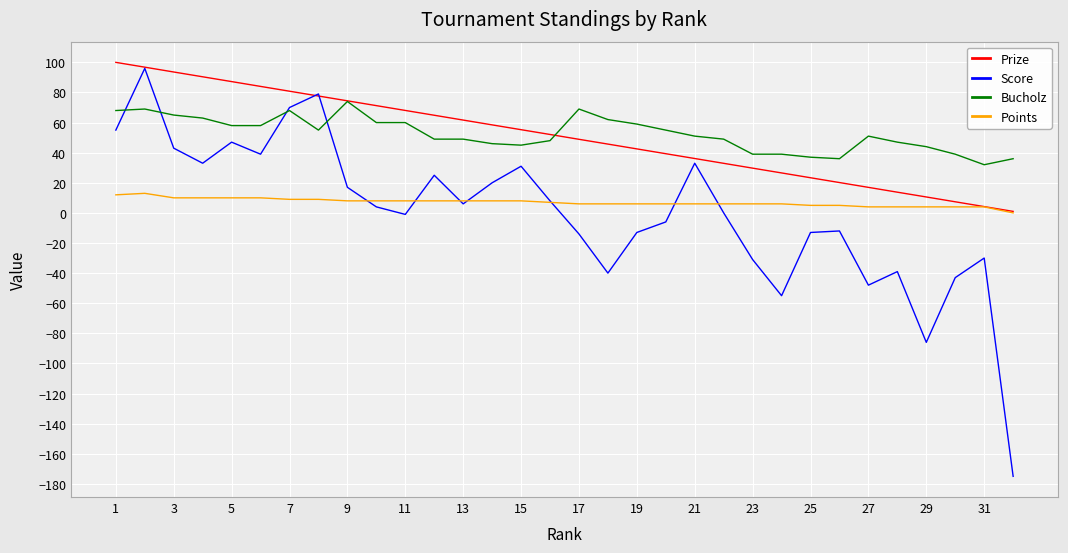

What is the greatest value displayed?

100.0